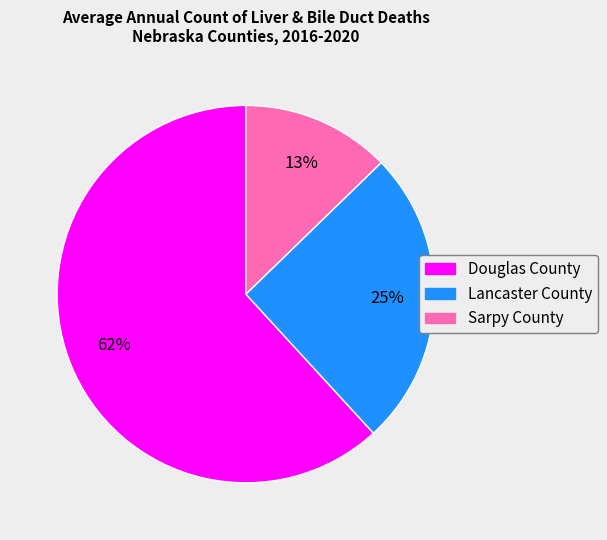

How many segments does this pie chart have?

3